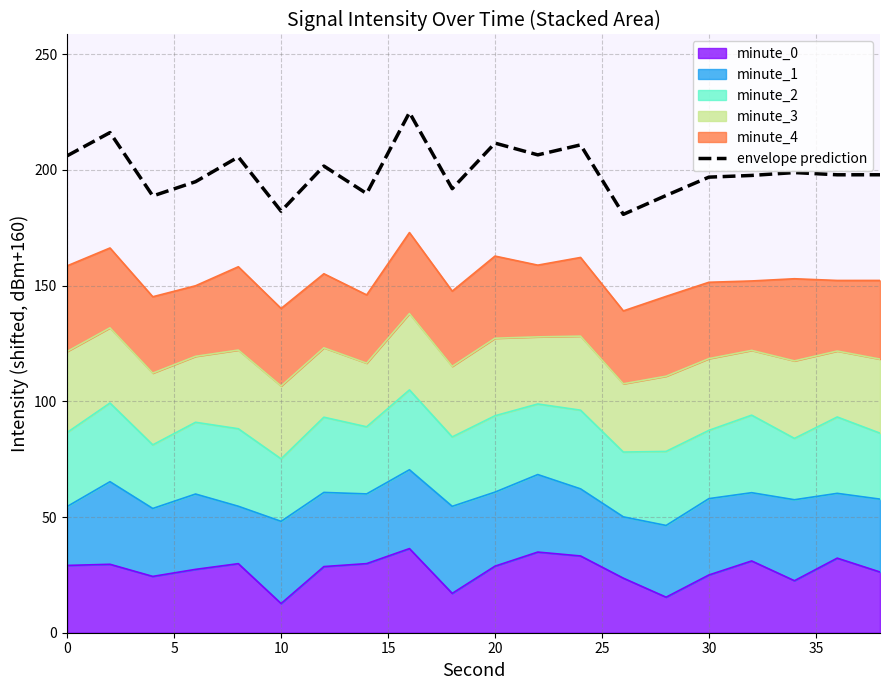

What is the value of the 20th point from the left?

197.9